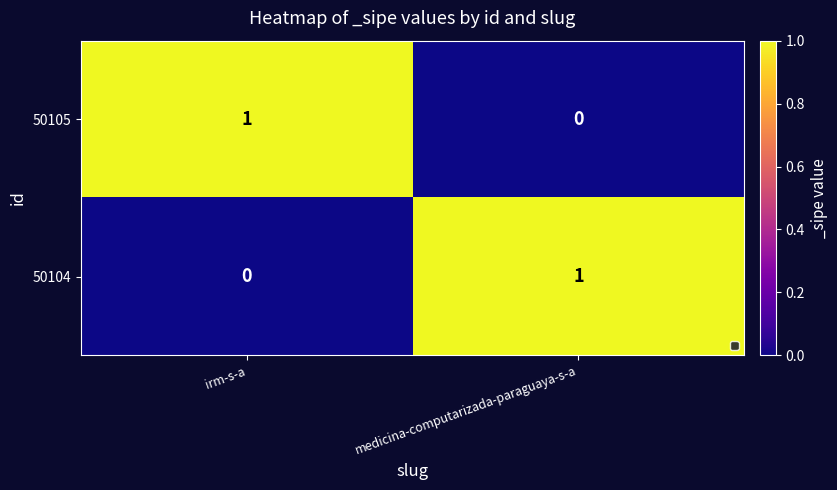

Rank the categories by 50104 value from lowest to highest.

irm-s-a, medicina-computarizada-paraguaya-s-a